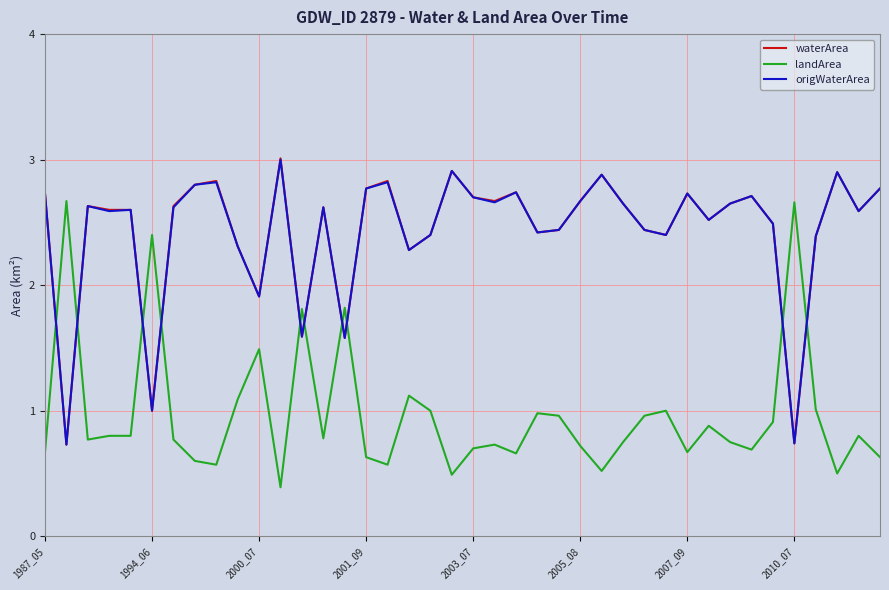

How many times do waterArea and landArea cross each other?

10